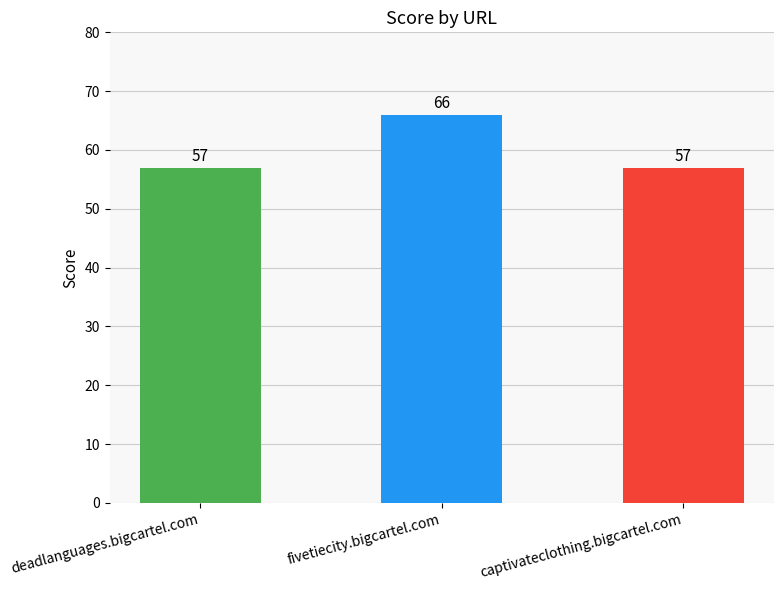

What is the minimum value shown in the chart?

57